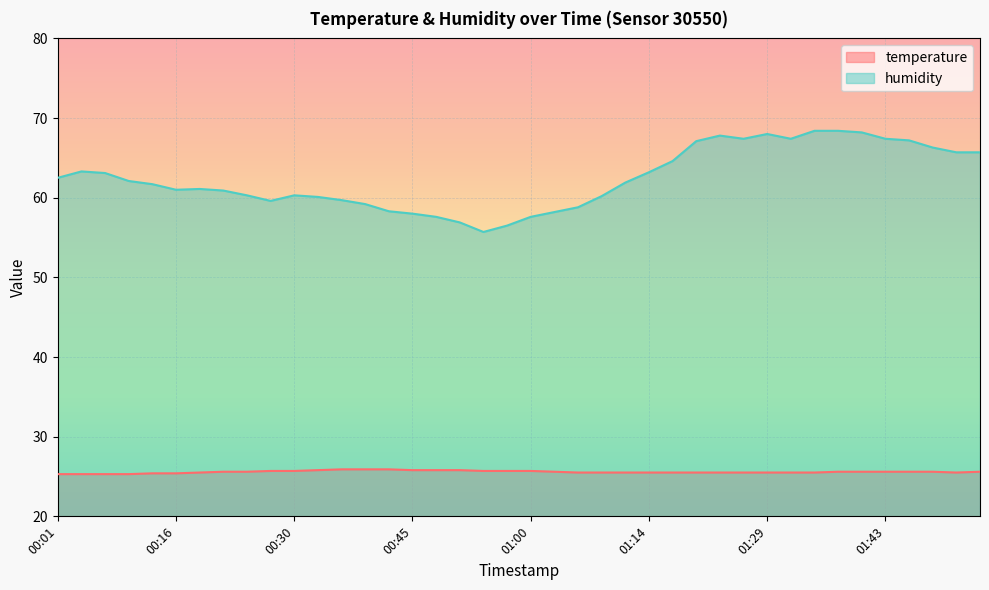

Where is temperature nearest to the value 25?

00:01